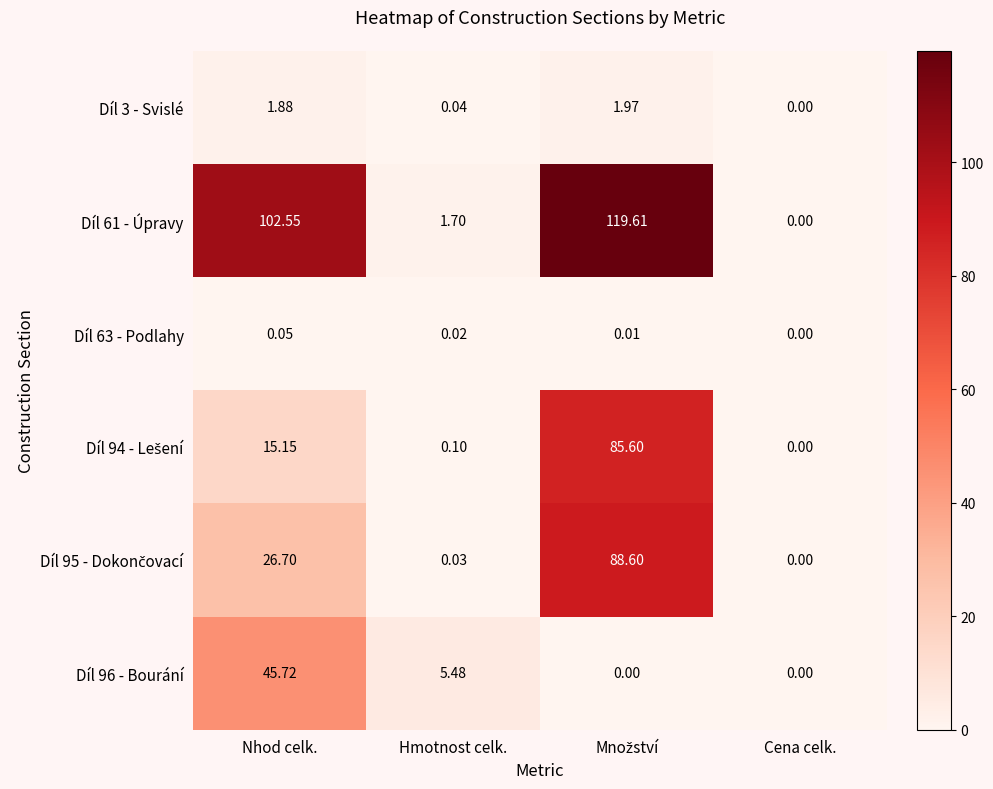

At which label does Díl 3 - Svislé first exceed 1?

Nhod celk.